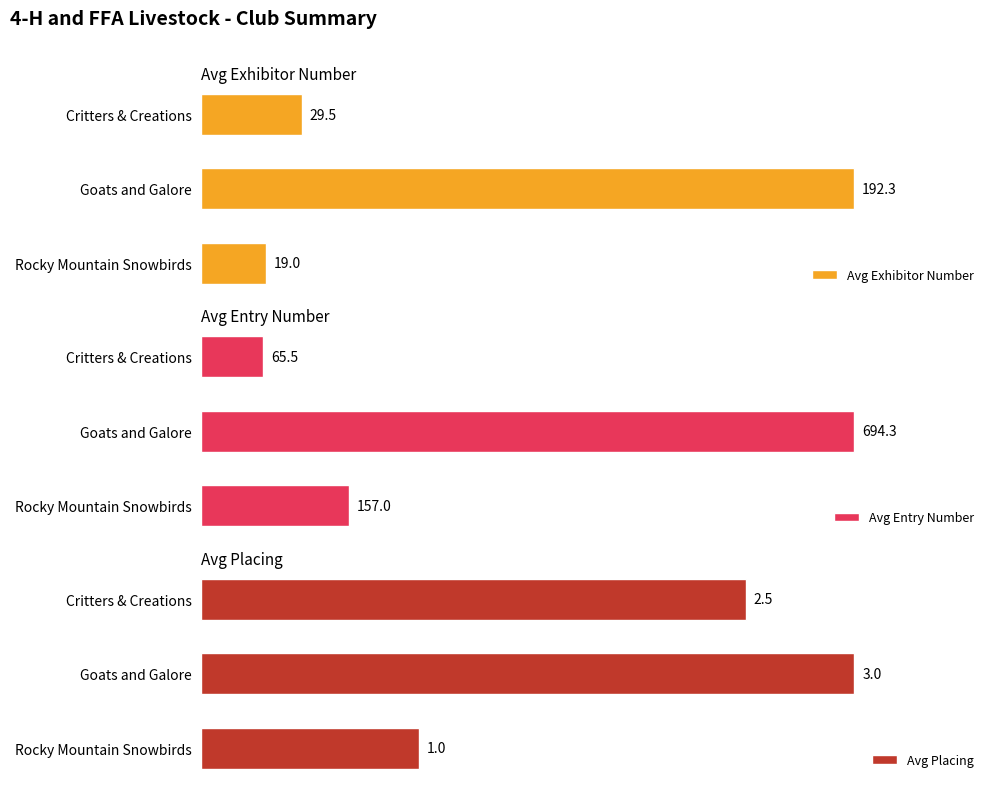

Where is Avg Exhibitor Number nearest to the value 105?

Critters & Creations